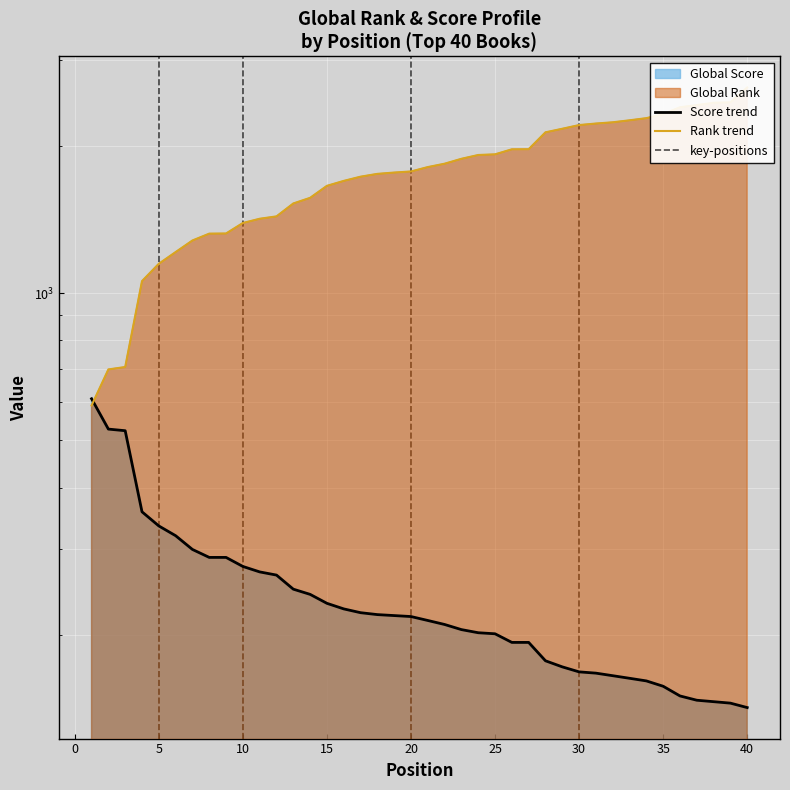

Reading left to right, transcribe all the data shown in this chart.

Global Score: 608	527	523	357	334	319	299	288	288	276	269	265	248	242	232	226	222	220	219	218	214	210	205	202	201	193	193	177	172	168	167	165	163	161	157	150	147	146	145	142
Global Rank: 589	698	706	1058	1148	1213	1281	1323	1324	1391	1419	1435	1525	1566	1657	1696	1730	1753	1764	1773	1810	1839	1882	1916	1922	1968	1969	2132	2168	2206	2222	2235	2256	2279	2322	2399	2423	2450	2455	2633